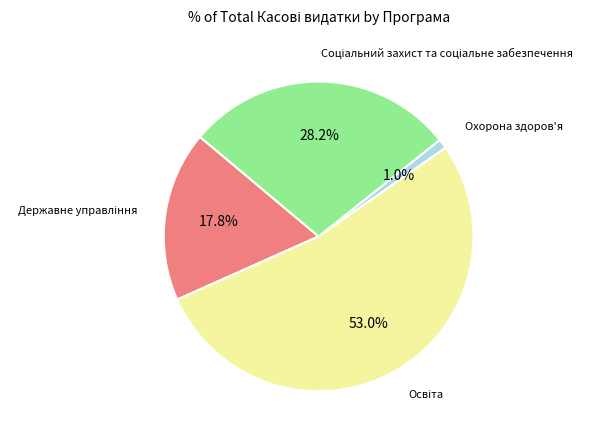

How much of the chart is everything except Охорона здоров'я?

99.0%